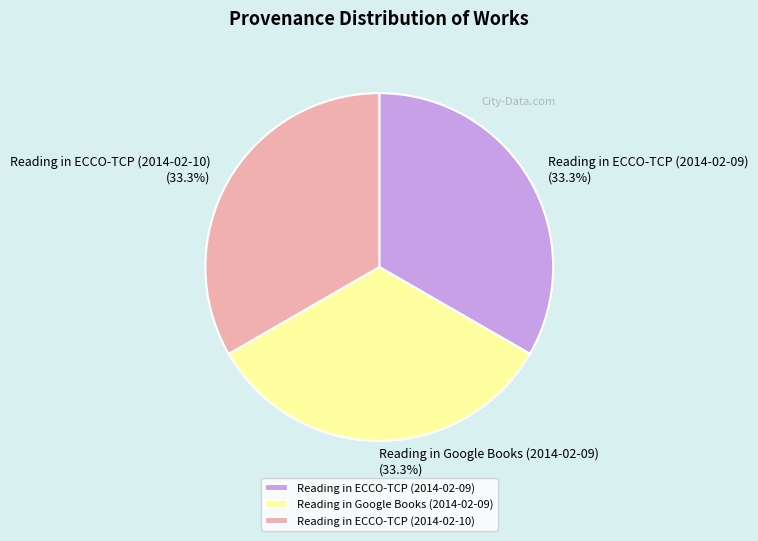

Does any single category account for the majority?

No